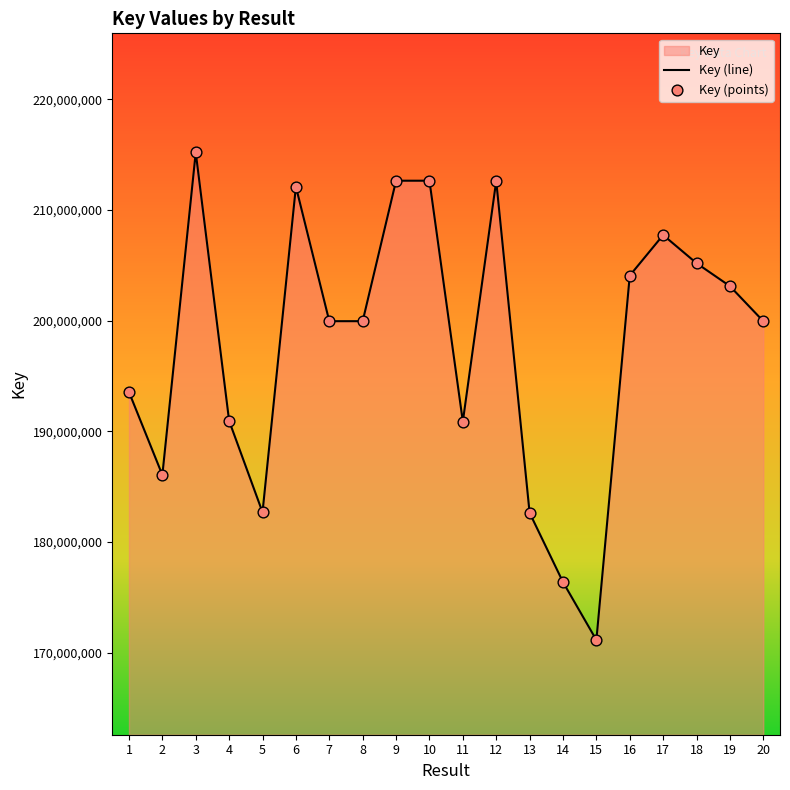

Approximately how many times larger is the value at 15 compared to 1?

0.9